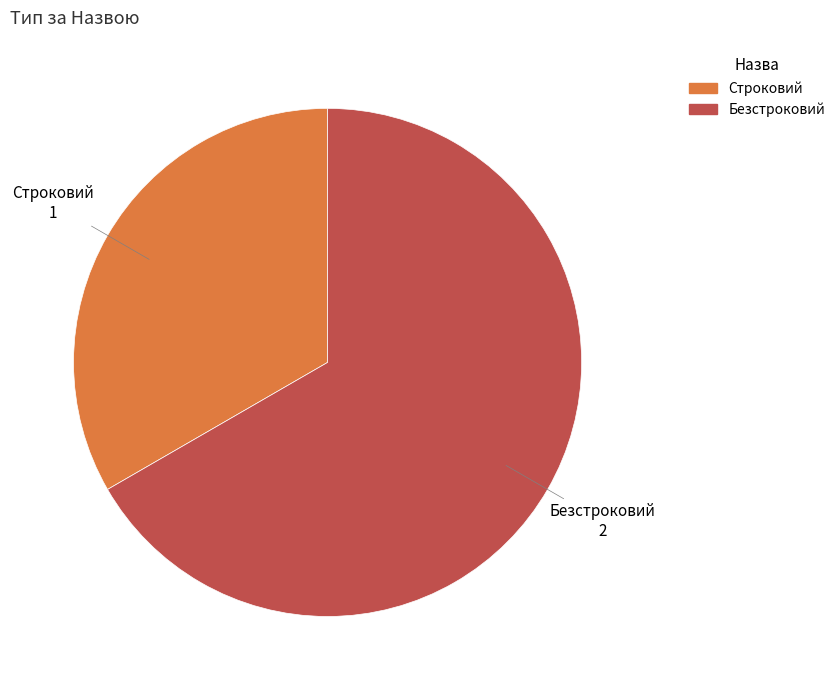

Is it true that Строковий is 33% of the pie?

True